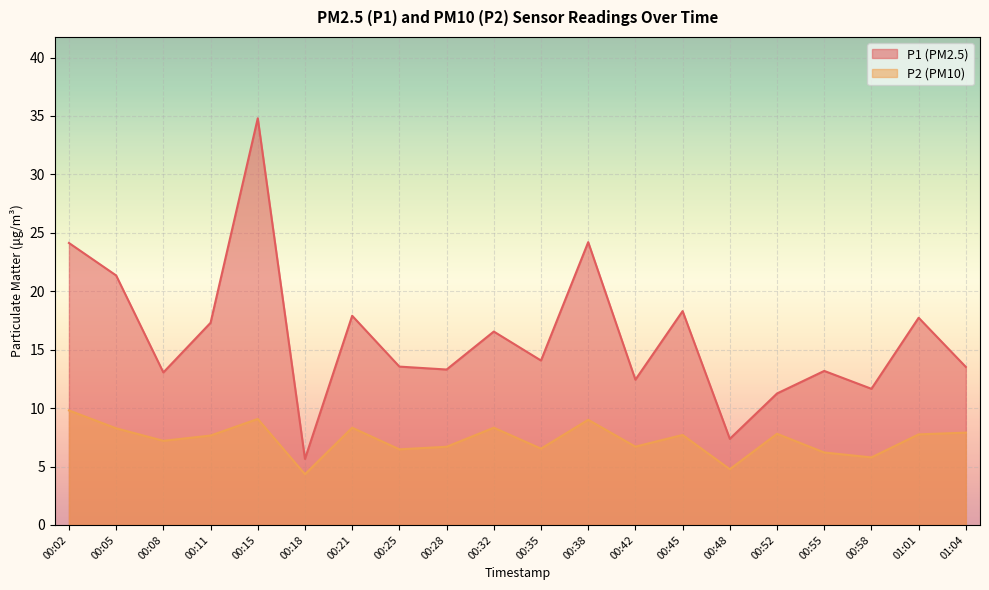

Is the value of P2 at 01:04 greater than the value of P1 at 01:01?

No